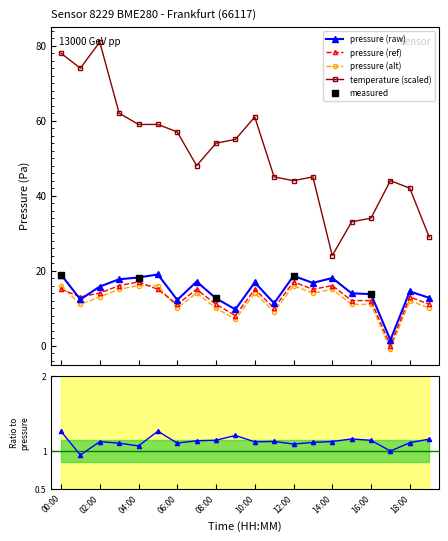

Which series has the largest total across all categories?

temperature